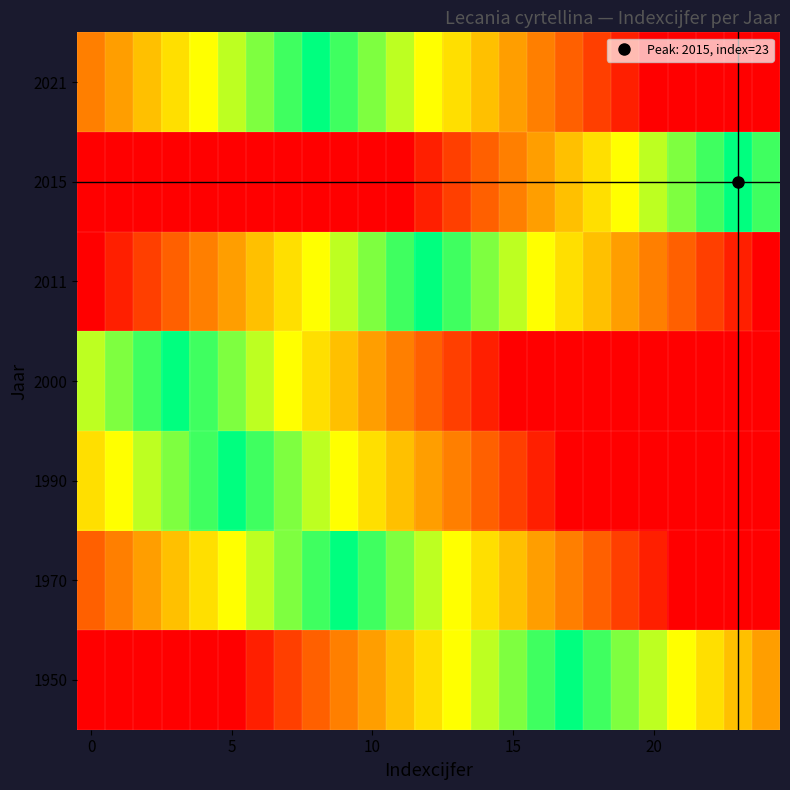

At how many categories does at least one series exceed 0?

25